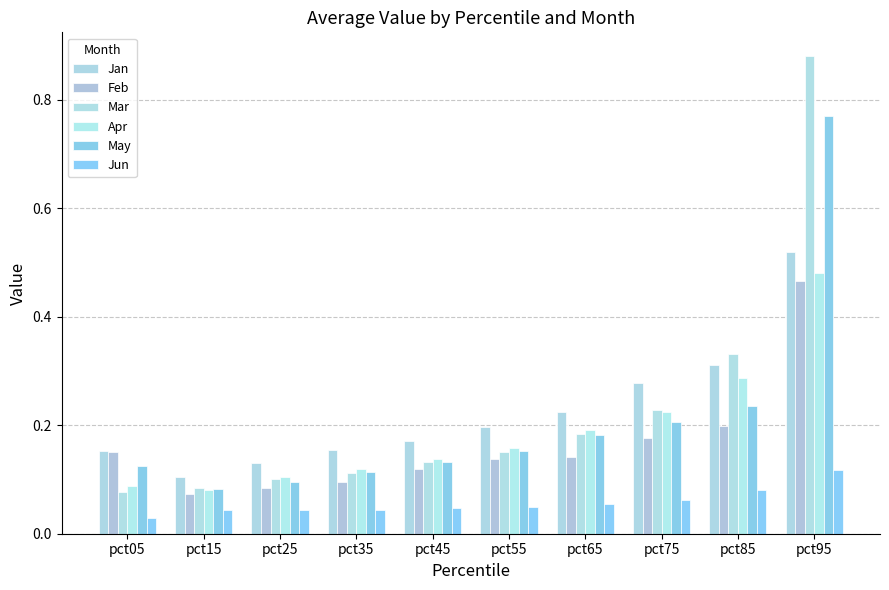

Is it true that Jan equals 0.2 at pct65?

True